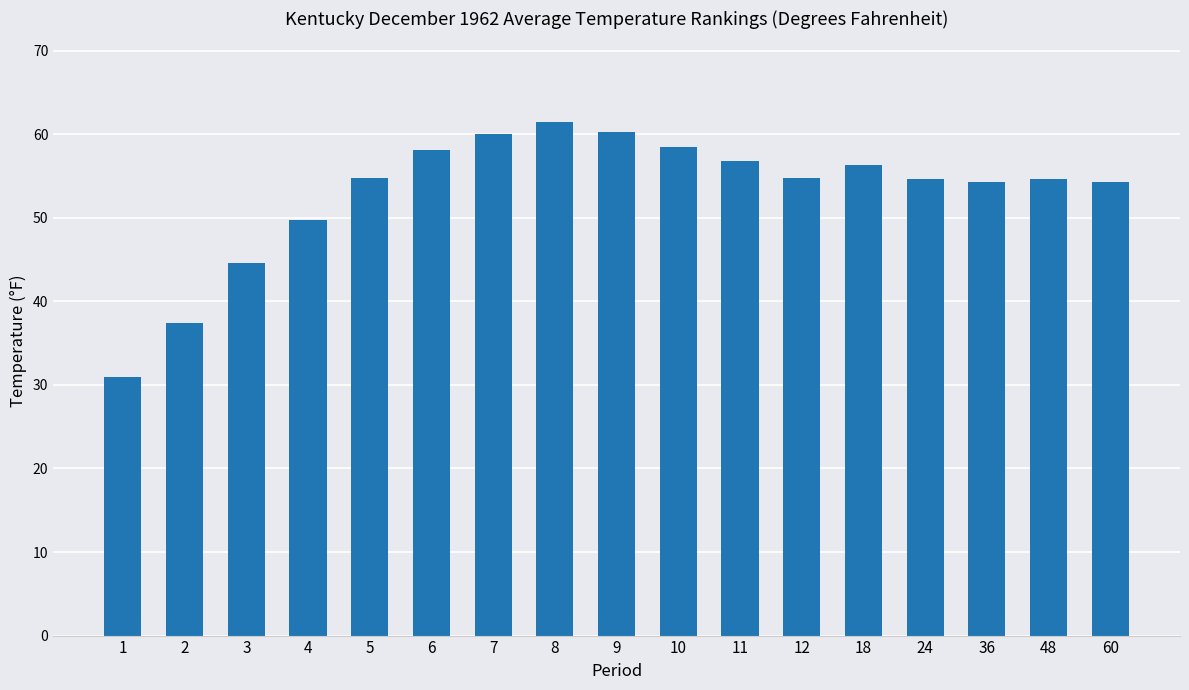

What is the approximate value at 18?

56.3